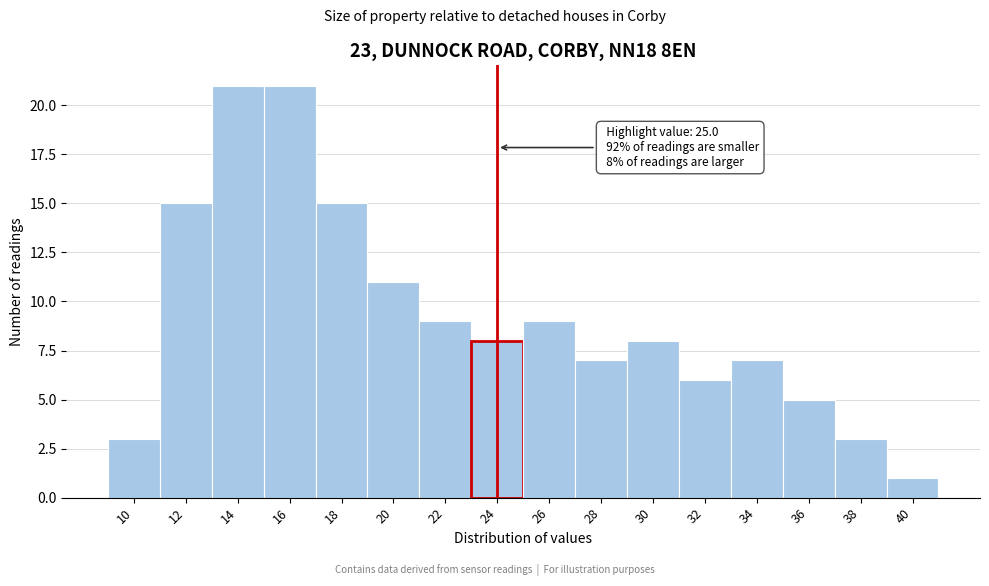

Reading right to left, list all the values displayed in this chart.

40=1	38=3	36=5	34=7	32=6	30=8	28=7	26=9	24=8	22=9	20=11	18=15	16=21	14=21	12=15	10=3